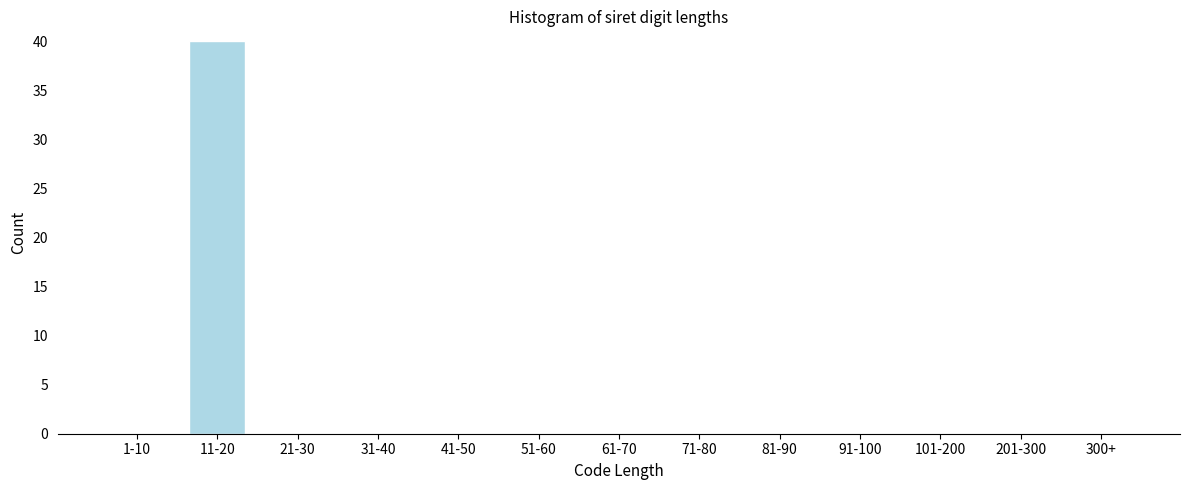

Reading left to right, extract all data points from this chart.

1-10=0	11-20=40	21-30=0	31-40=0	41-50=0	51-60=0	61-70=0	71-80=0	81-90=0	91-100=0	101-200=0	201-300=0	300+=0